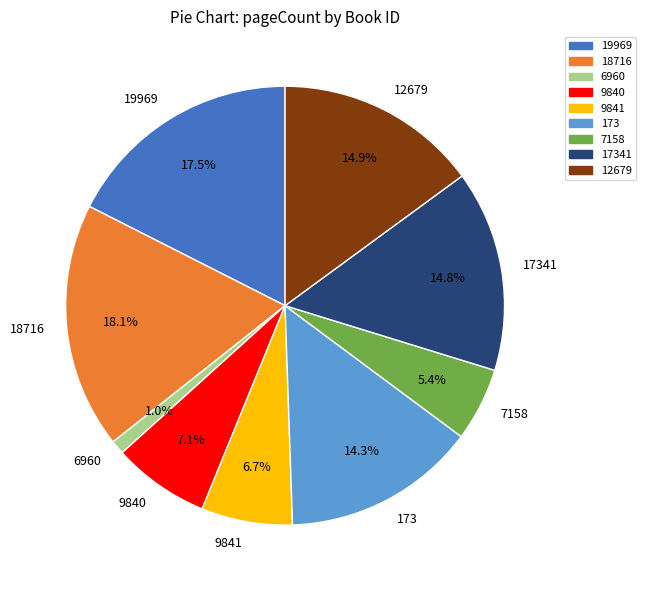

To the nearest percent, what is the average slice percentage?

11%